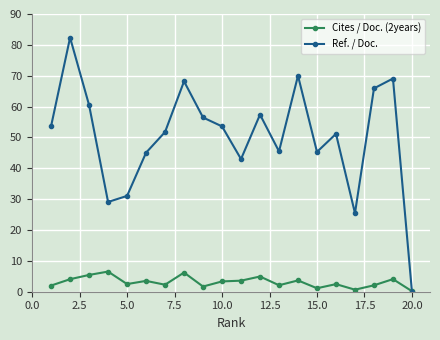

Which series has the largest range (max minus min)?

Ref. / Doc.